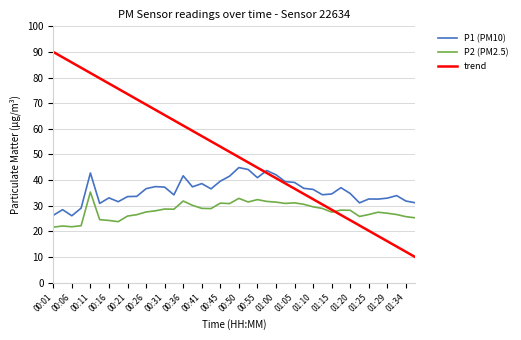

What is the maximum value for P2 (PM2.5)?

35.4